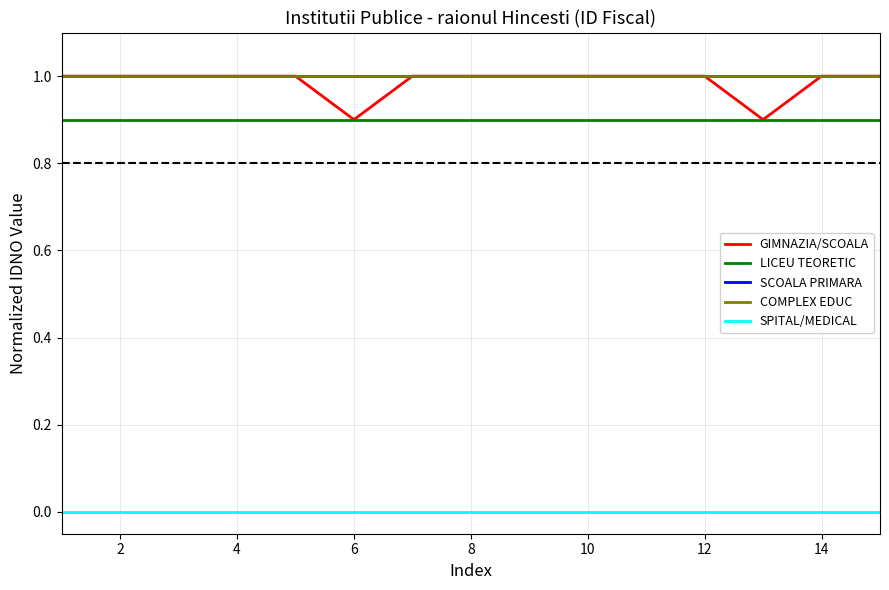

Which series has the widest spread of values?

GIMNAZIA/SCOALA